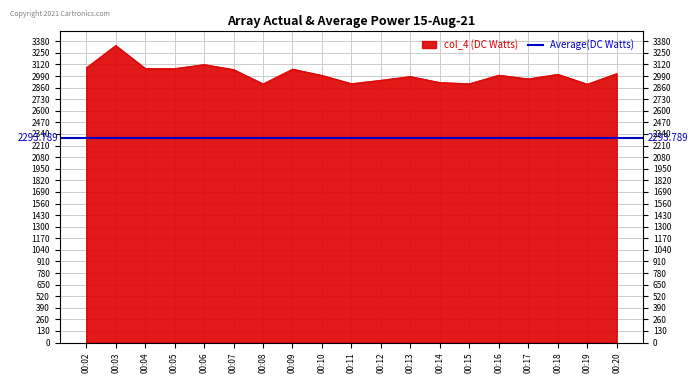

Reading left to right, transcribe all the data shown in this chart.

00:02=3083	00:03=3334	00:04=3077	00:05=3075	00:06=3120	00:07=3064	00:08=2903	00:09=3069	00:10=2998	00:11=2906	00:12=2944	00:13=2986	00:14=2918	00:15=2905	00:16=3001	00:17=2959	00:18=3011	00:19=2900	00:20=3019